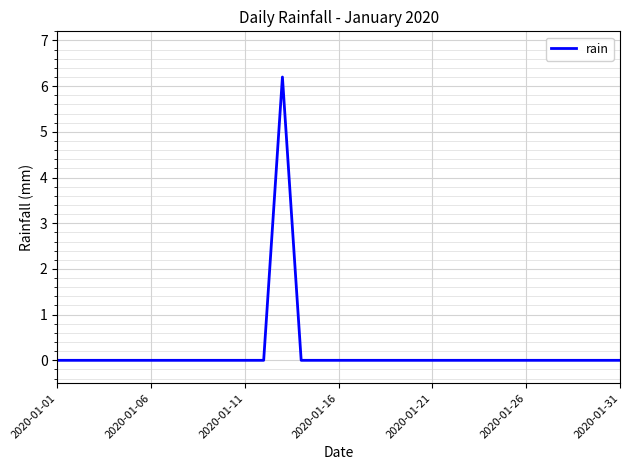

What is the maximum value shown in the chart?

6.2